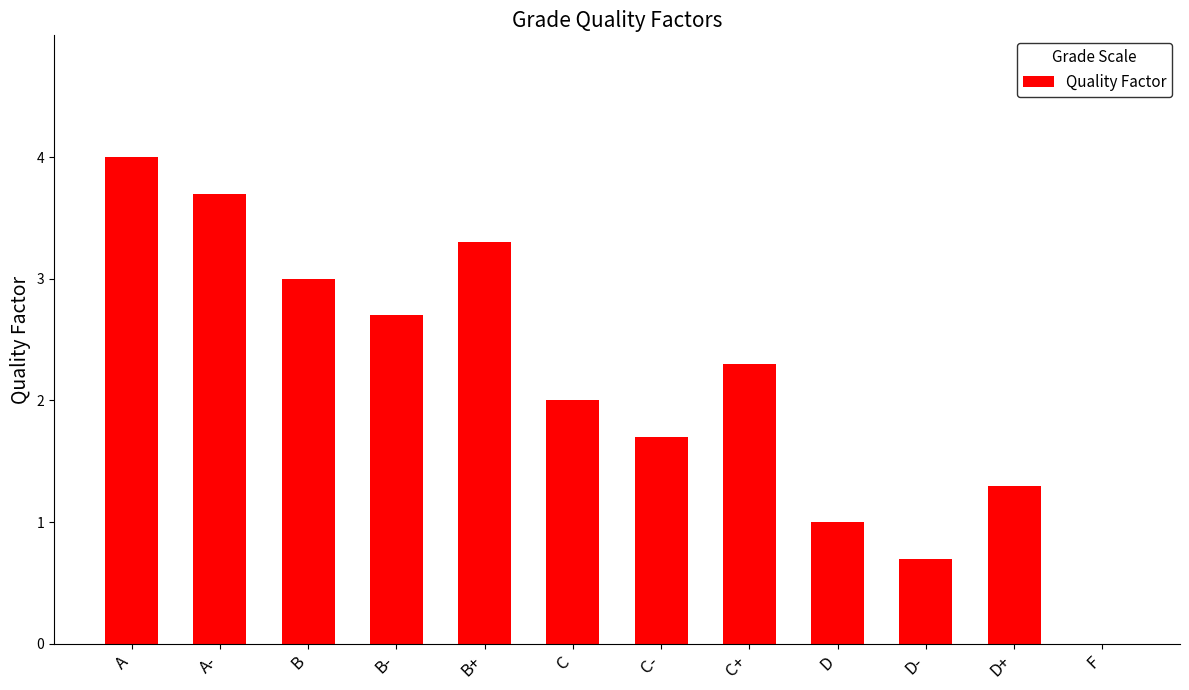

What is the maximum value shown in the chart?

4.0